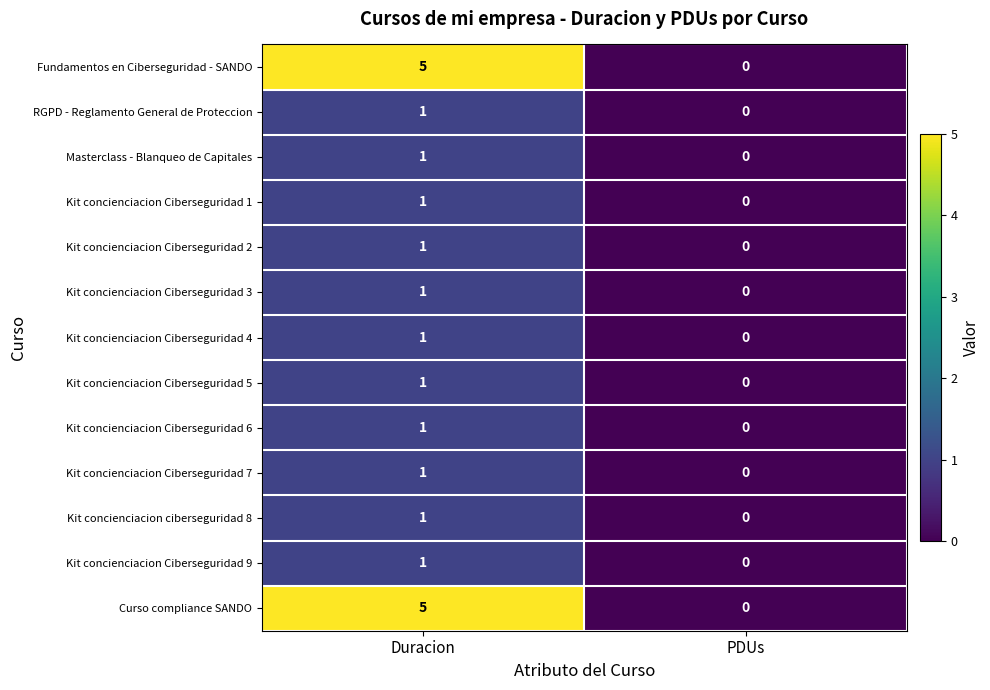

At which category does the chart reach its peak across all series?

Duracion